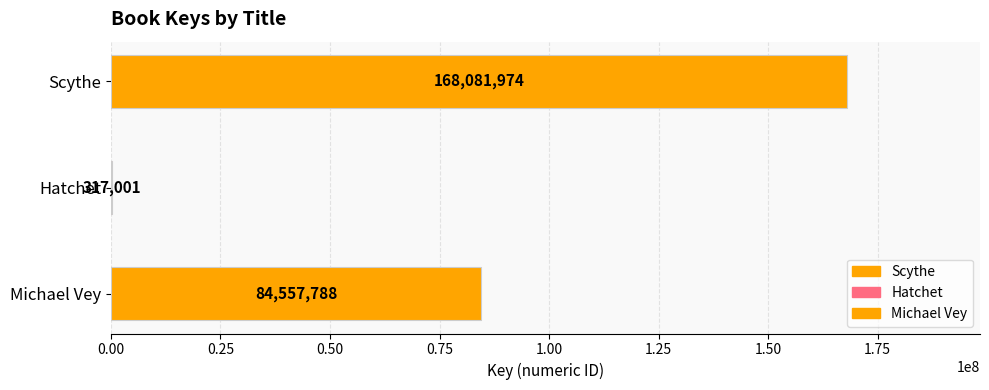

What position from the right is Scythe?

3